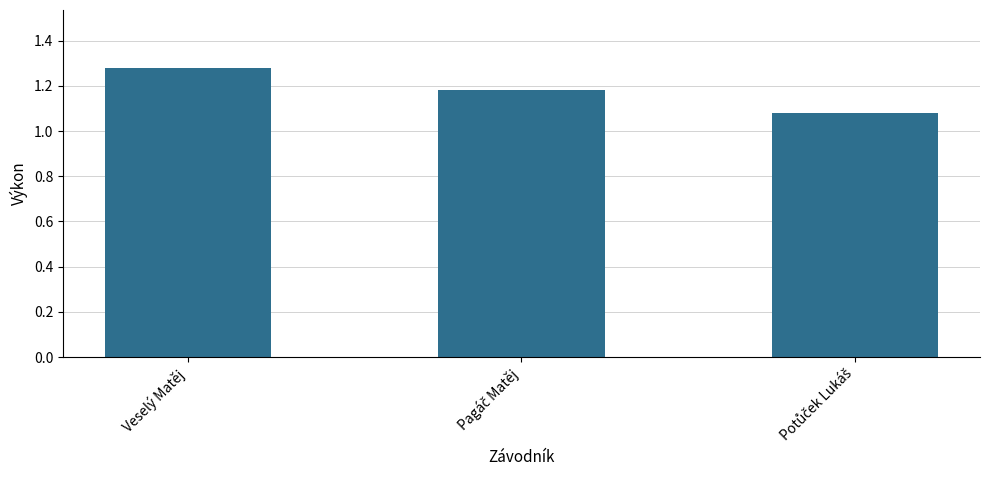

Which category has the highest value across all series?

Veselý Matěj